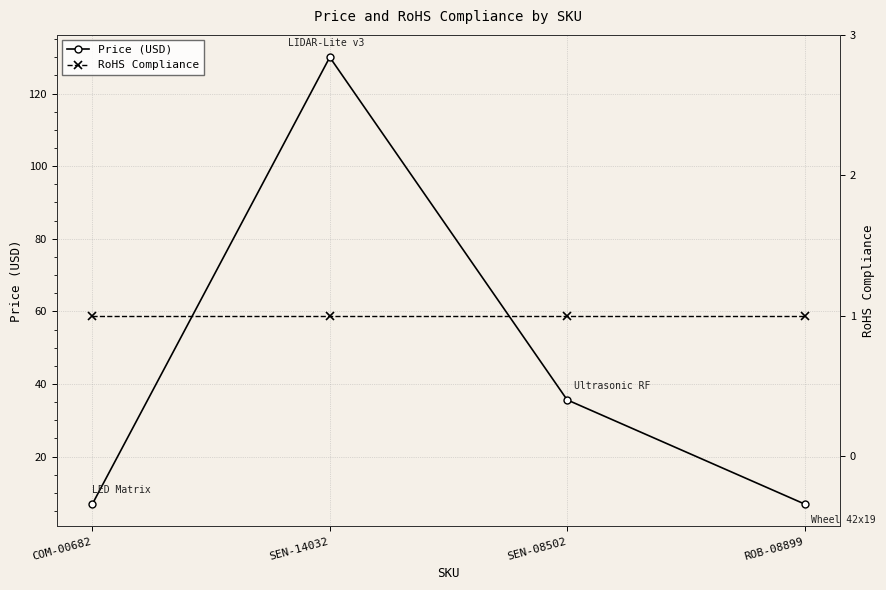

The value of RoHS Compliance at SEN-14032 is 1.0. True or false?

True